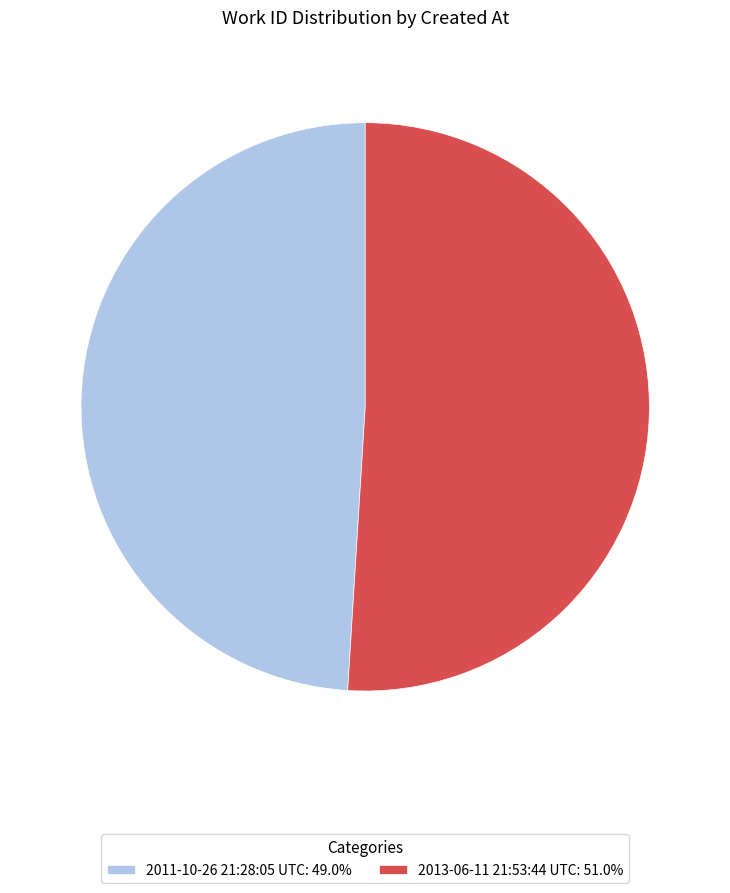

The 2013-06-11 21:53:44 UTC slice represents 51% of the pie. True or false?

True